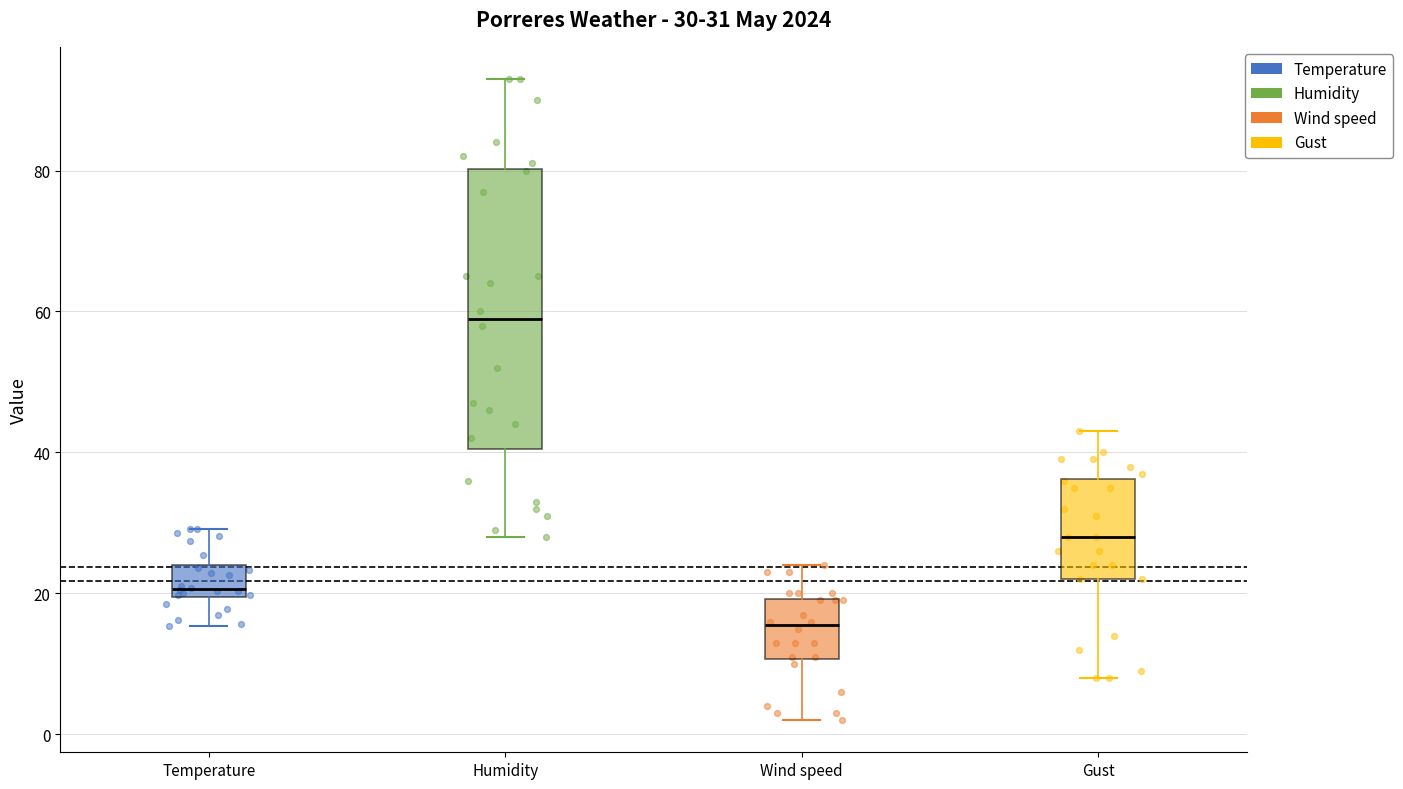

Which box has the highest median line?

Humidity